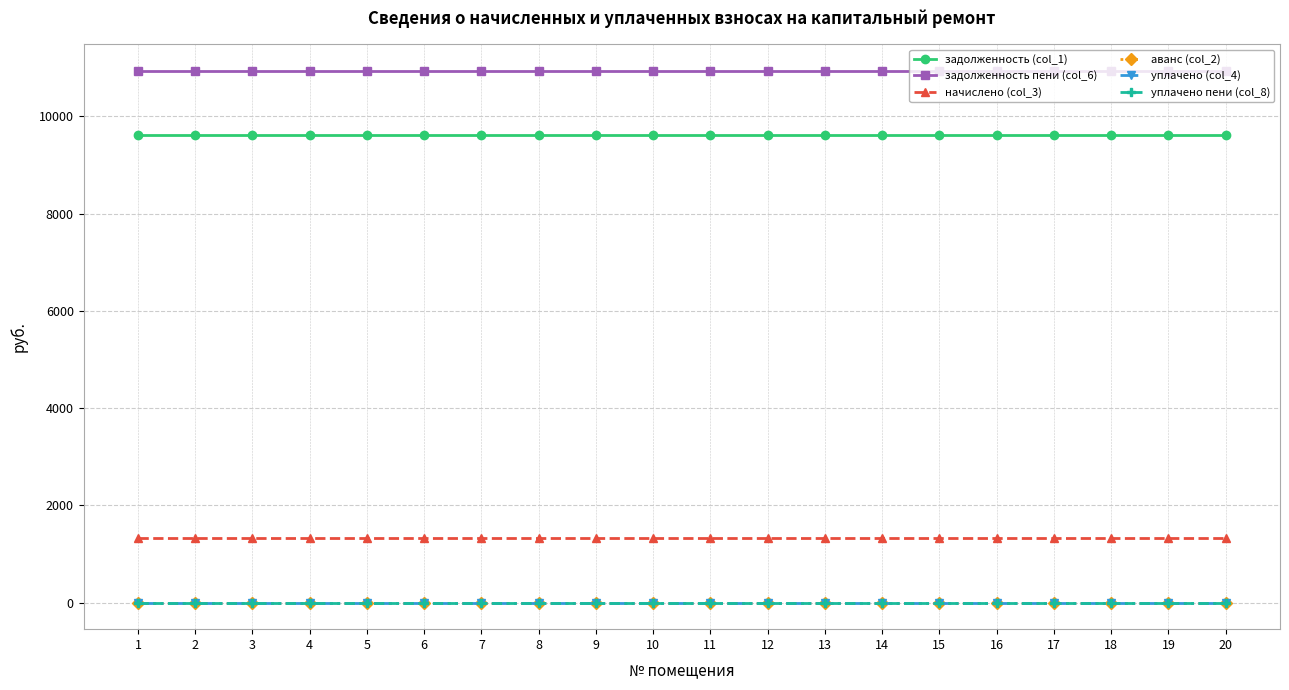

Is it true that задолженность пени (col_6) equals 18782.2 at 9?

False